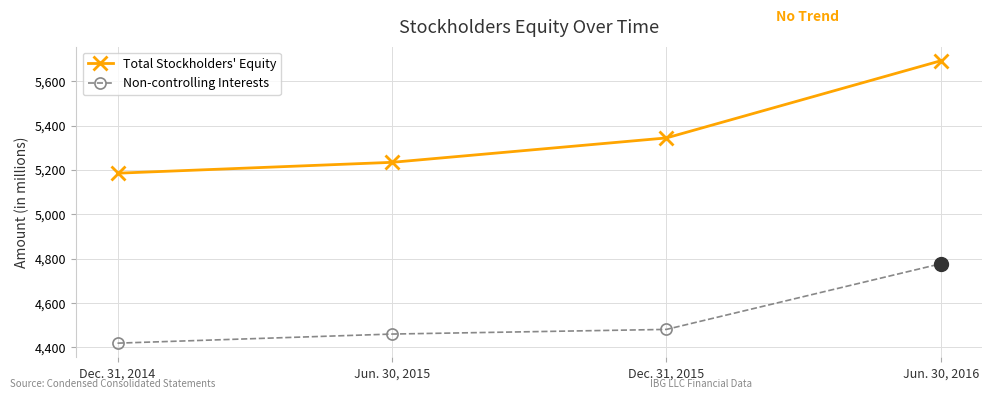

Is the value of Non-controlling Interests at Jun. 30, 2016 greater than the value of Total Stockholders' Equity at Jun. 30, 2015?

No